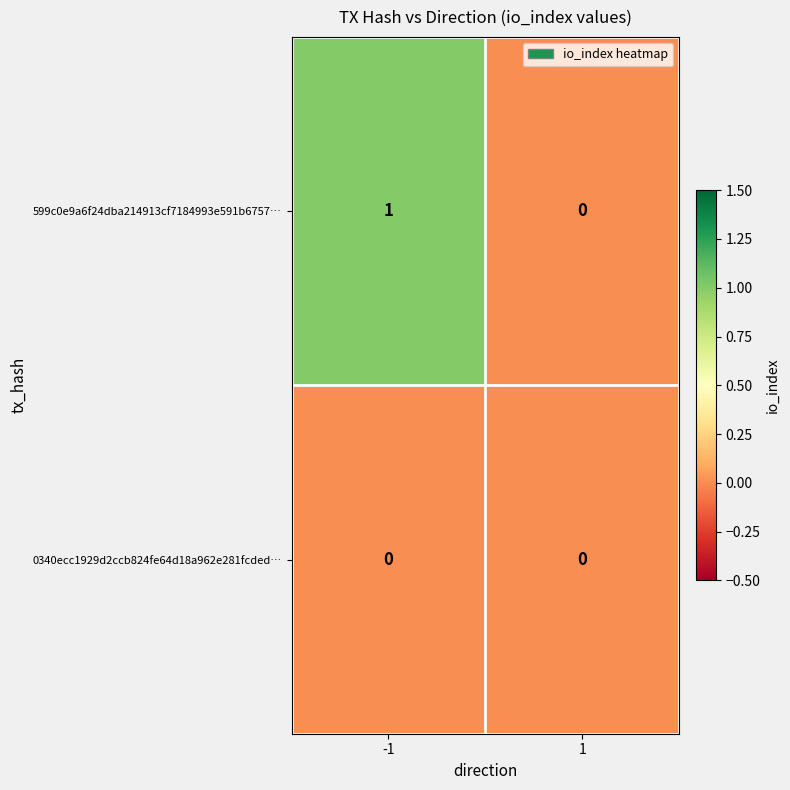

What is the maximum value shown in the chart?

1